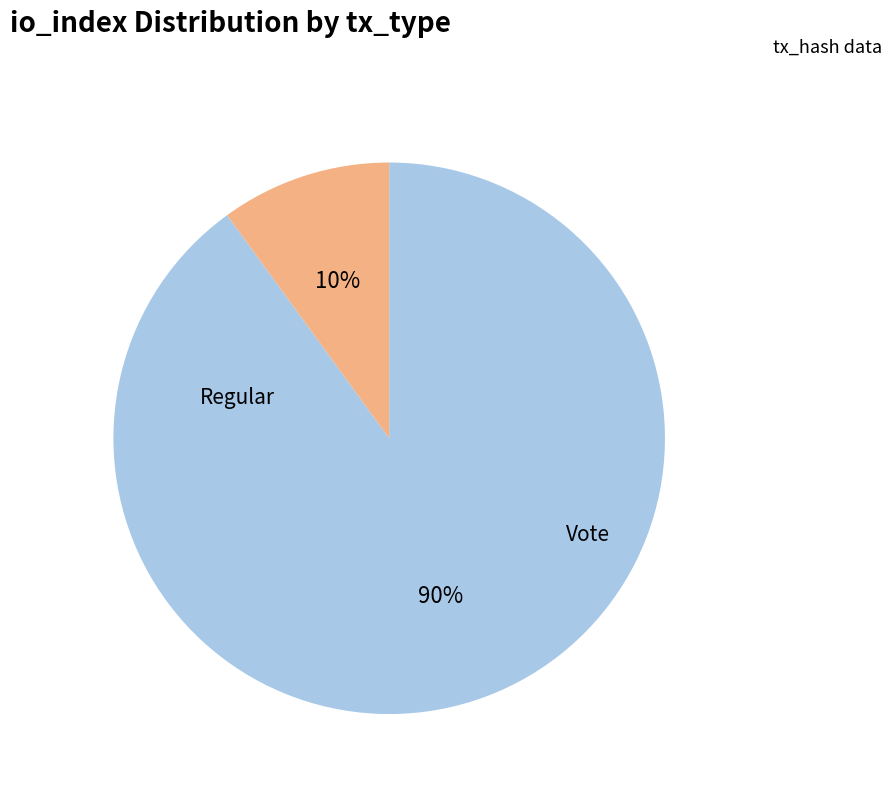

Is there any slice that represents more than half of the pie?

Yes